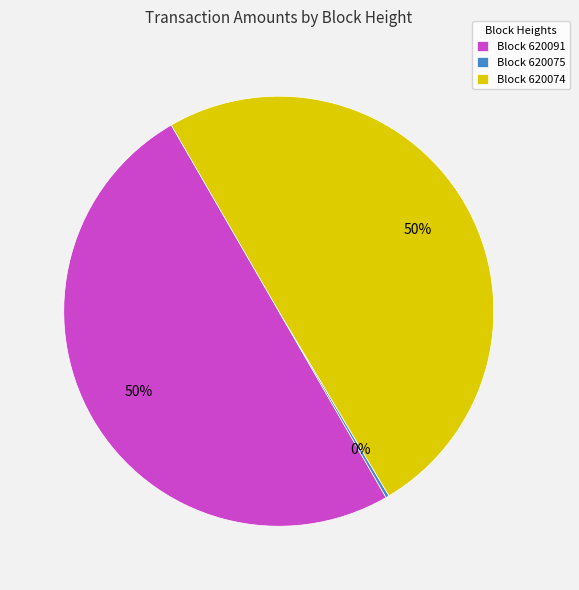

The Block 620074 slice represents 45% of the pie. True or false?

False